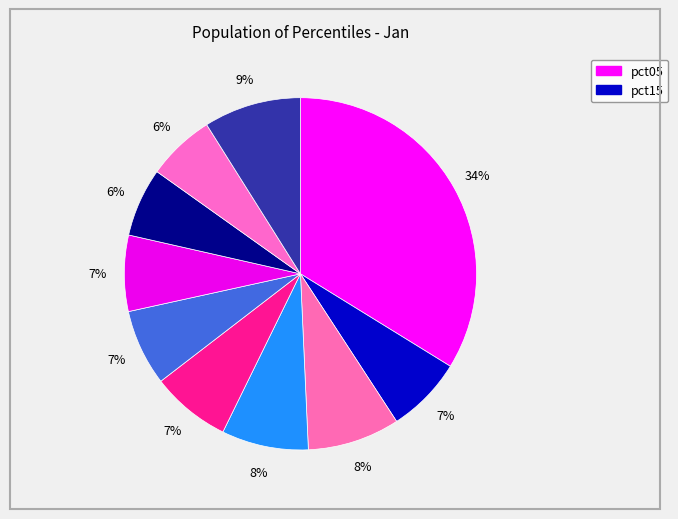

Count the number of slices in the pie.

10